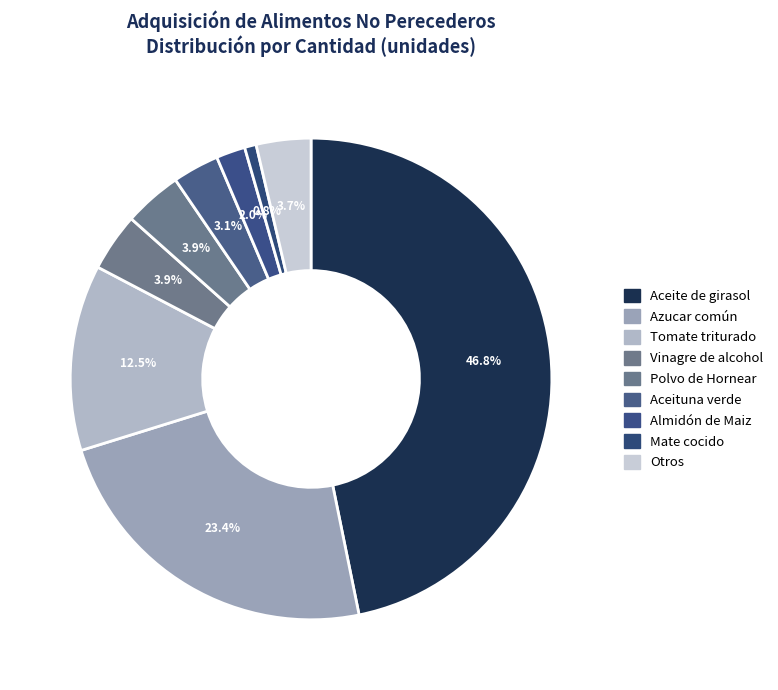

Is it true that Vinagre de alcohol is 14% of the pie?

False